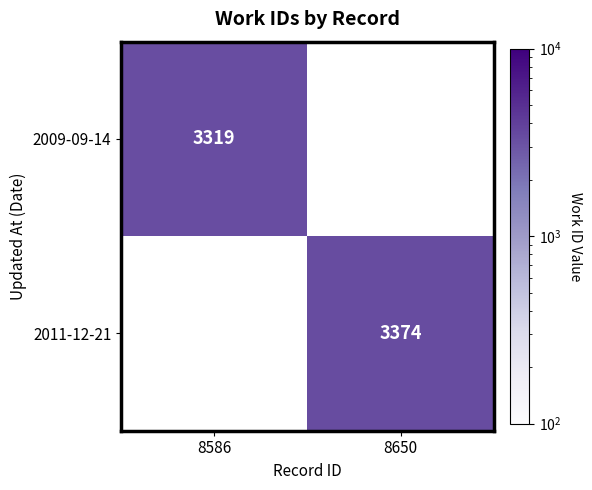

Rank the series by their average value, from lowest to highest.

2009-09-14, 2011-12-21